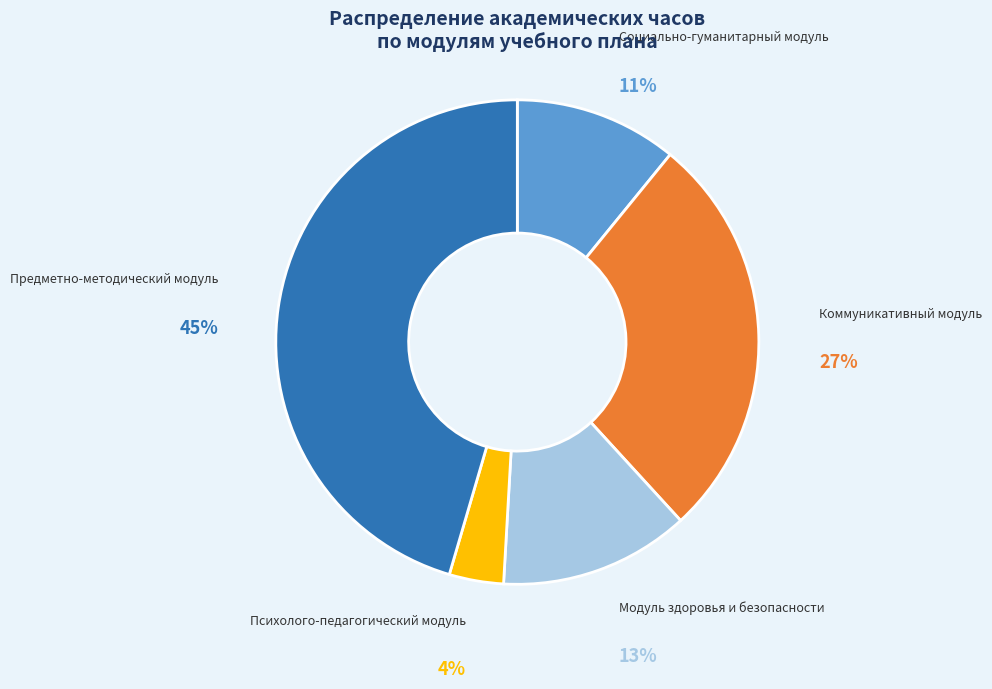

How many segments does this pie chart have?

5